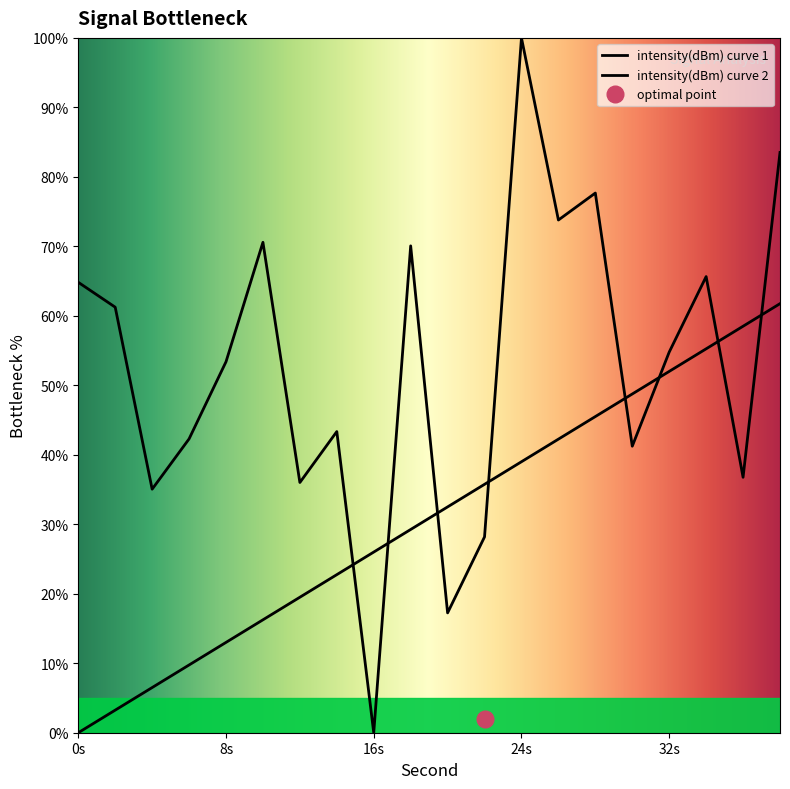

Is it true that the value at 30 is 62.7?

False